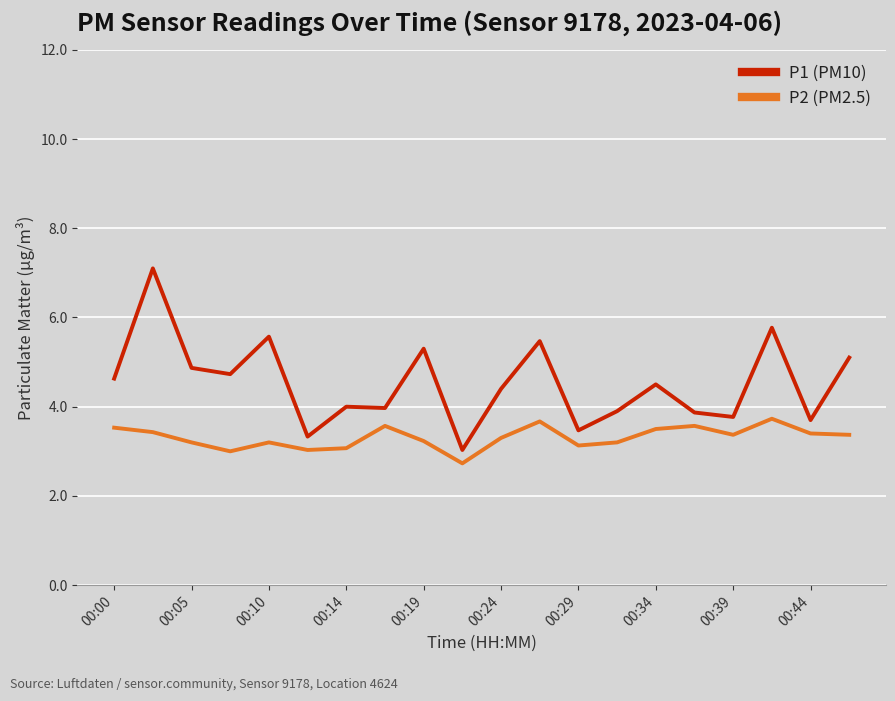

What are all the series names shown in the legend?

P1 (PM10), P2 (PM2.5)